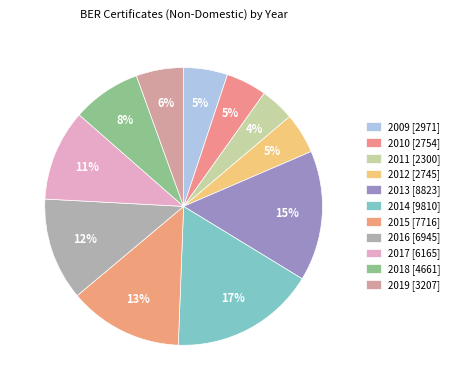

How many segments does this pie chart have?

11